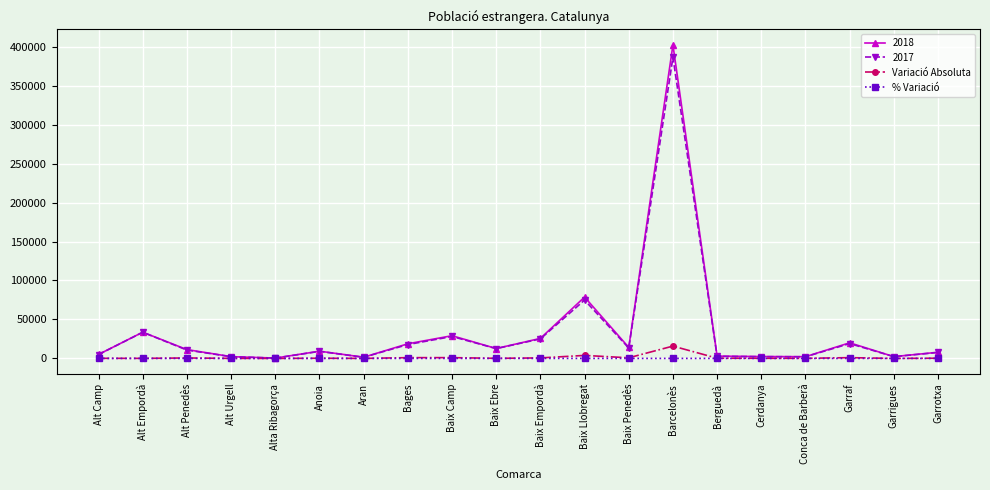

Which label corresponds to the largest value in the chart?

Barcelonès